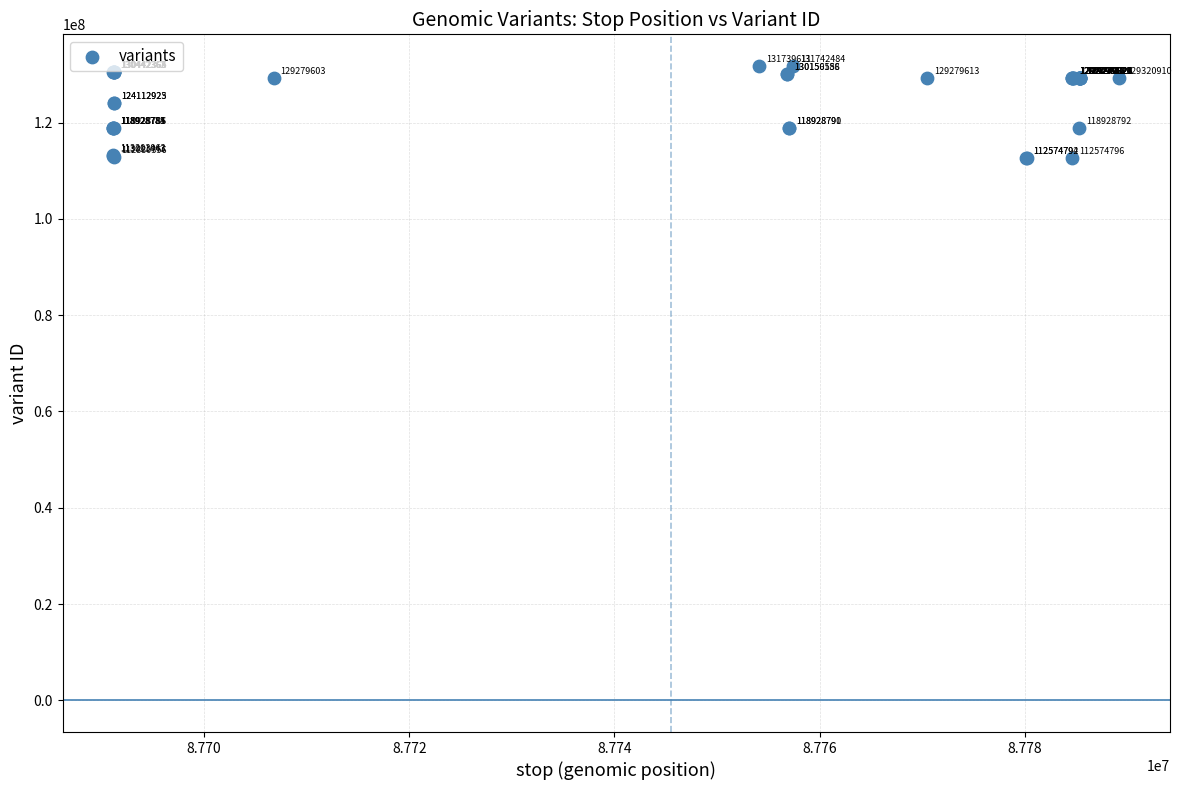

What Y value in the scatter plot is closest to 122158638?

124112923